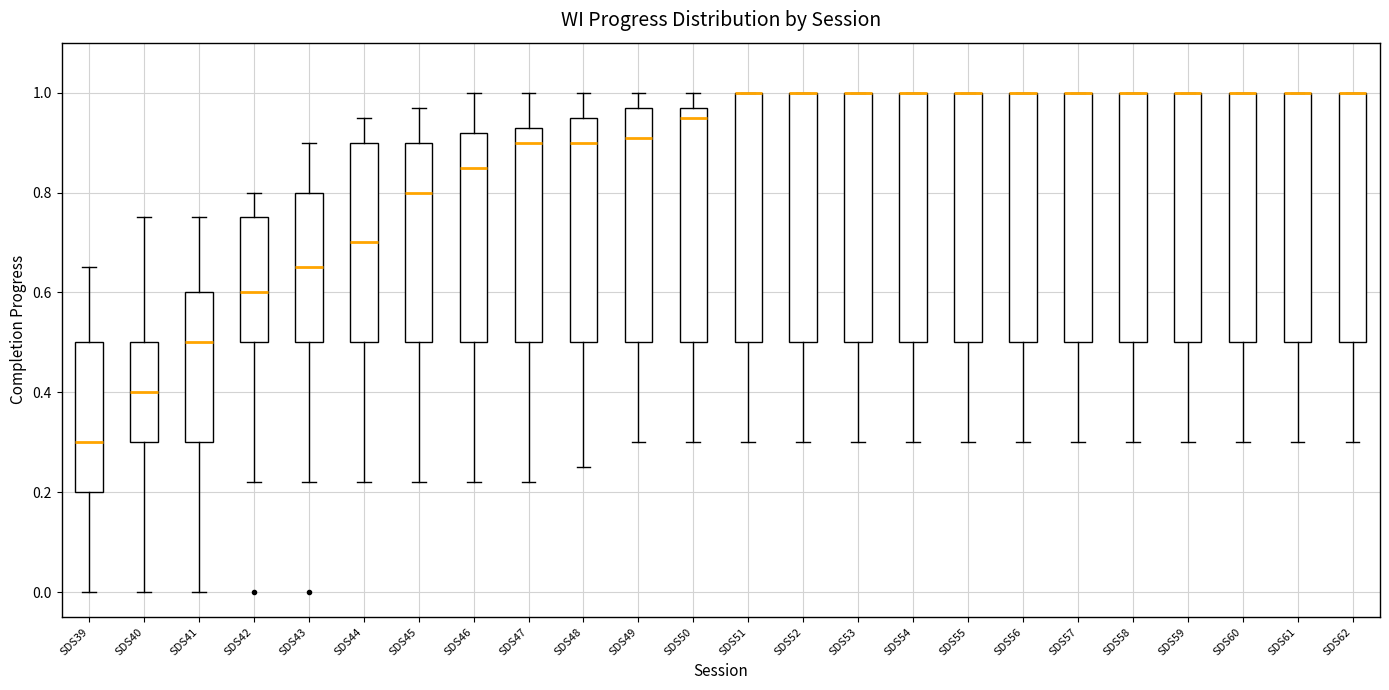

Reading left to right, read every box against the y-axis: the position of its median line, the range the box covers, and the ends of its whiskers. The values are not printed on the chart, so give them approximately, as read against the axis.

SDS39: median 0.30, box 0.20 to 0.50, whiskers 0.00 to 0.66
SDS40: median 0.40, box 0.30 to 0.50, whiskers 0.00 to 0.76
SDS41: median 0.50, box 0.30 to 0.60, whiskers 0.00 to 0.76
SDS42: median 0.60, box 0.50 to 0.76, whiskers 0.22 to 0.80
SDS43: median 0.66, box 0.50 to 0.80, whiskers 0.22 to 0.90
SDS44: median 0.70, box 0.50 to 0.90, whiskers 0.22 to 0.96
SDS45: median 0.80, box 0.50 to 0.90, whiskers 0.22 to 0.98
SDS46: median 0.86, box 0.50 to 0.92, whiskers 0.22 to 1.00
SDS47: median 0.90, box 0.50 to 0.94, whiskers 0.22 to 1.00
SDS48: median 0.90, box 0.50 to 0.96, whiskers 0.26 to 1.00
SDS49: median 0.92, box 0.50 to 0.98, whiskers 0.30 to 1.00
SDS50: median 0.96, box 0.50 to 0.98, whiskers 0.30 to 1.00
SDS51: median 1.00 (drawn on the box's upper edge), box 0.50 to 1.00, whiskers 0.30 to 1.00
SDS52: median 1.00 (drawn on the box's upper edge), box 0.50 to 1.00, whiskers 0.30 to 1.00
SDS53: median 1.00 (drawn on the box's upper edge), box 0.50 to 1.00, whiskers 0.30 to 1.00
SDS54: median 1.00 (drawn on the box's upper edge), box 0.50 to 1.00, whiskers 0.30 to 1.00
SDS55: median 1.00 (drawn on the box's upper edge), box 0.50 to 1.00, whiskers 0.30 to 1.00
SDS56: median 1.00 (drawn on the box's upper edge), box 0.50 to 1.00, whiskers 0.30 to 1.00
SDS57: median 1.00 (drawn on the box's upper edge), box 0.50 to 1.00, whiskers 0.30 to 1.00
SDS58: median 1.00 (drawn on the box's upper edge), box 0.50 to 1.00, whiskers 0.30 to 1.00
SDS59: median 1.00 (drawn on the box's upper edge), box 0.50 to 1.00, whiskers 0.30 to 1.00
SDS60: median 1.00 (drawn on the box's upper edge), box 0.50 to 1.00, whiskers 0.30 to 1.00
SDS61: median 1.00 (drawn on the box's upper edge), box 0.50 to 1.00, whiskers 0.30 to 1.00
SDS62: median 1.00 (drawn on the box's upper edge), box 0.50 to 1.00, whiskers 0.30 to 1.00